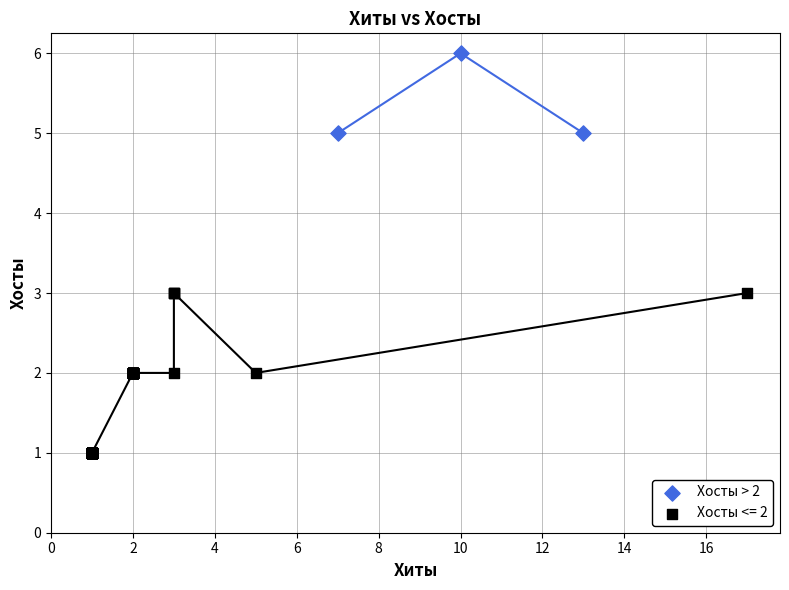

Which series contains the highest Y value?

Хосты > 2